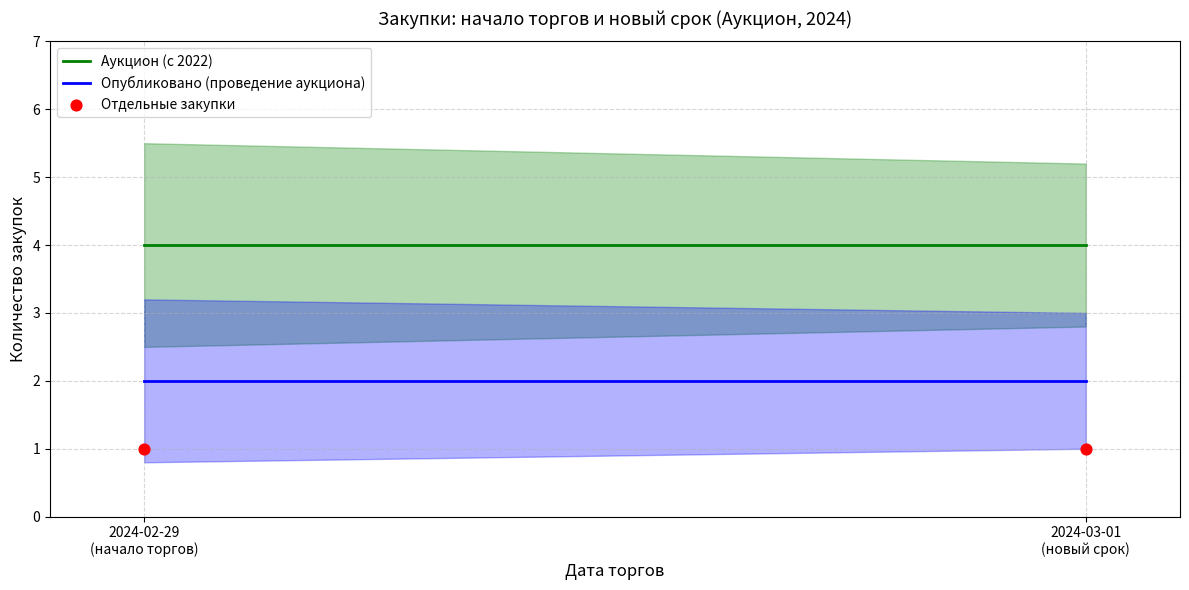

Which series has the largest total across all categories?

Аукцион (с 2022)